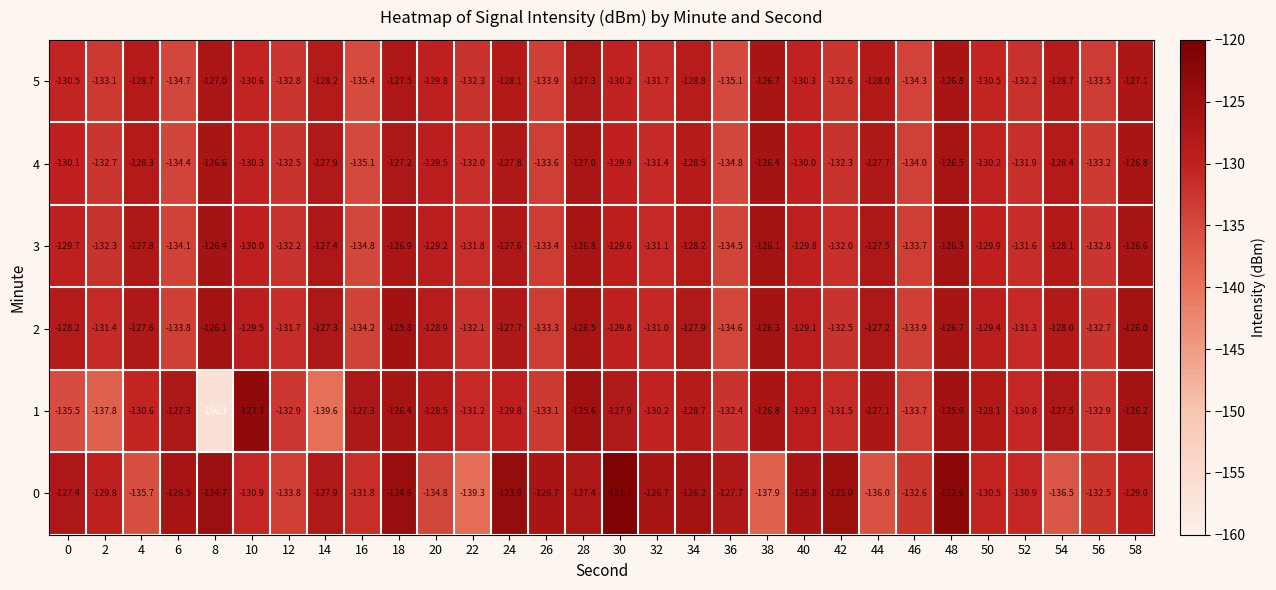

At which category does the chart reach its peak across all series?

30